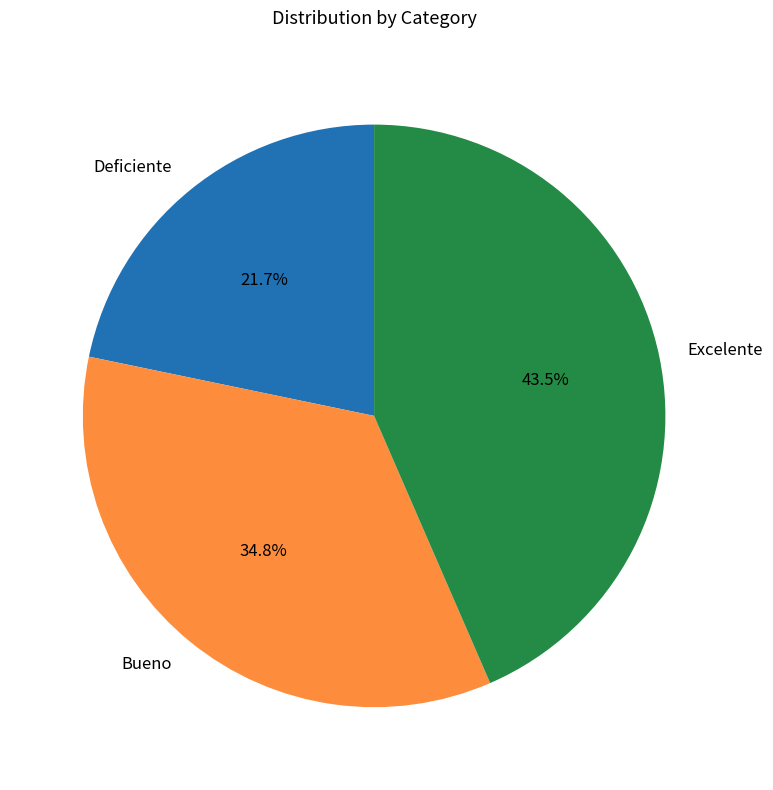

How many segments does this pie chart have?

3